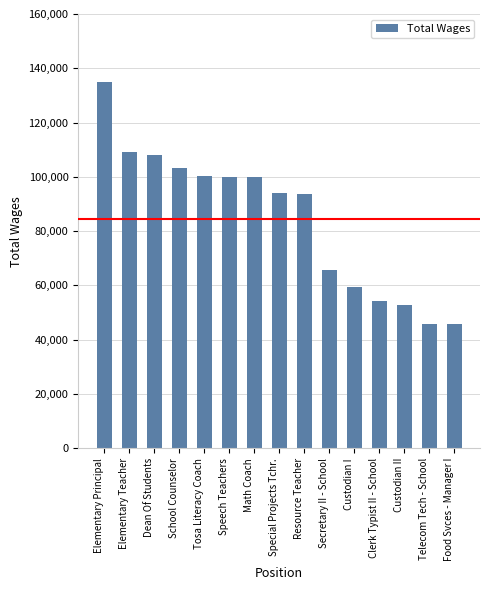

Are the bars grouped side by side (vs. stacked)?

No